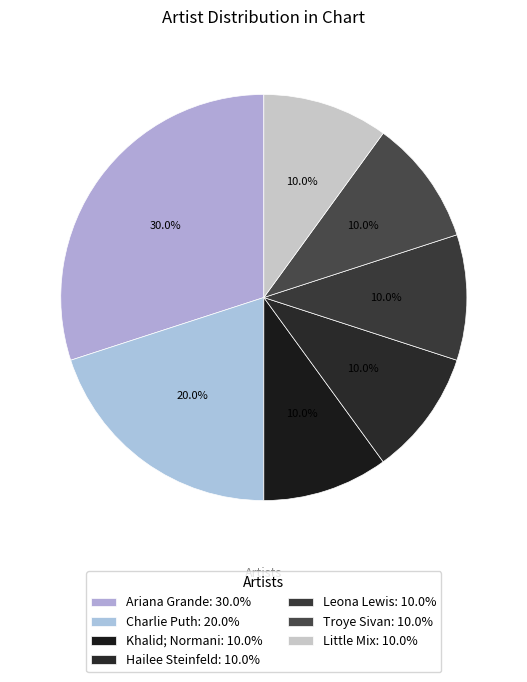

To the nearest percent, what percentage of the pie is Troye Sivan?

10%